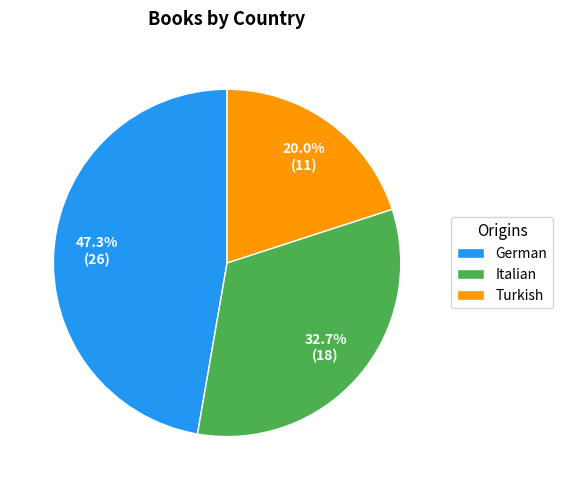

Approximately how many times larger is the value at Italian compared to Turkish?

1.6